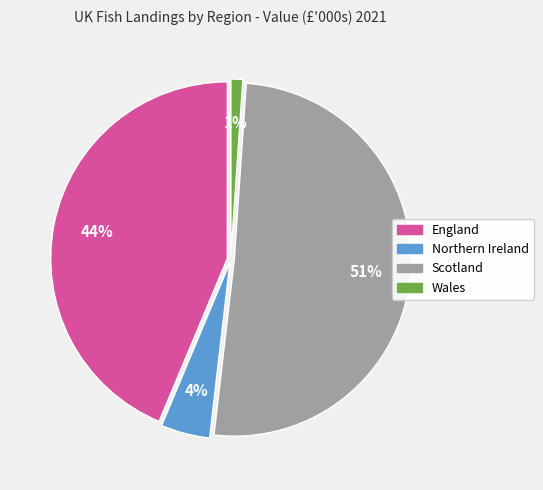

Combined, do Wales and Scotland account for over 50%?

Yes